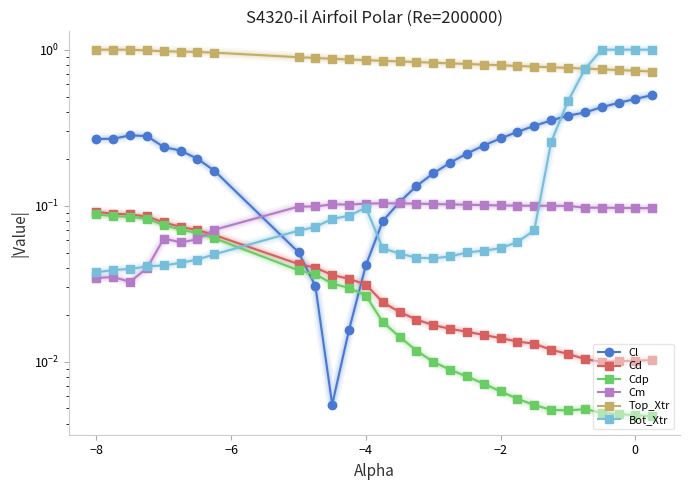

In Cm, how many points are higher than both neighbors (excluding endpoints)?

5